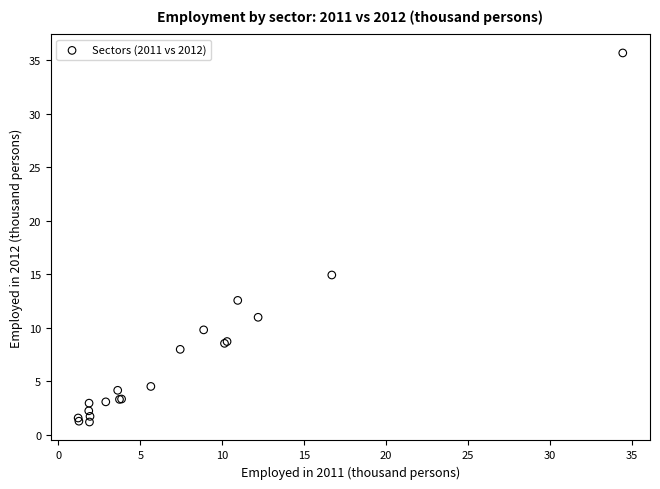

What Y value in the scatter plot is closest to 18?

14.9